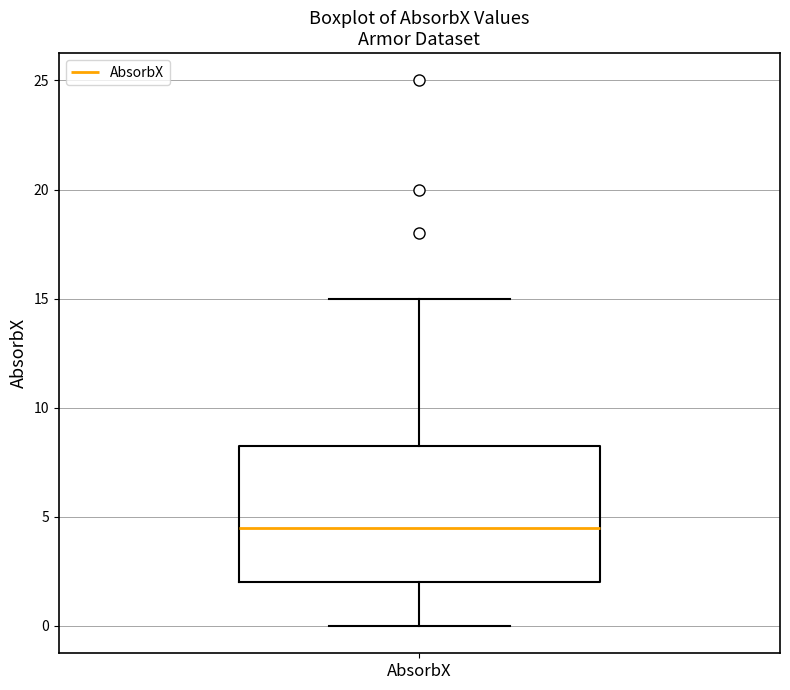

Transcribe this box plot: give where the median line is, the range the box spans, and where the two whiskers end, as read against the y-axis. The values are not printed on the chart, so give them approximately, as read against the axis.

median 4.5, box 2.0 to 8.5, whiskers 0.0 to 15.0